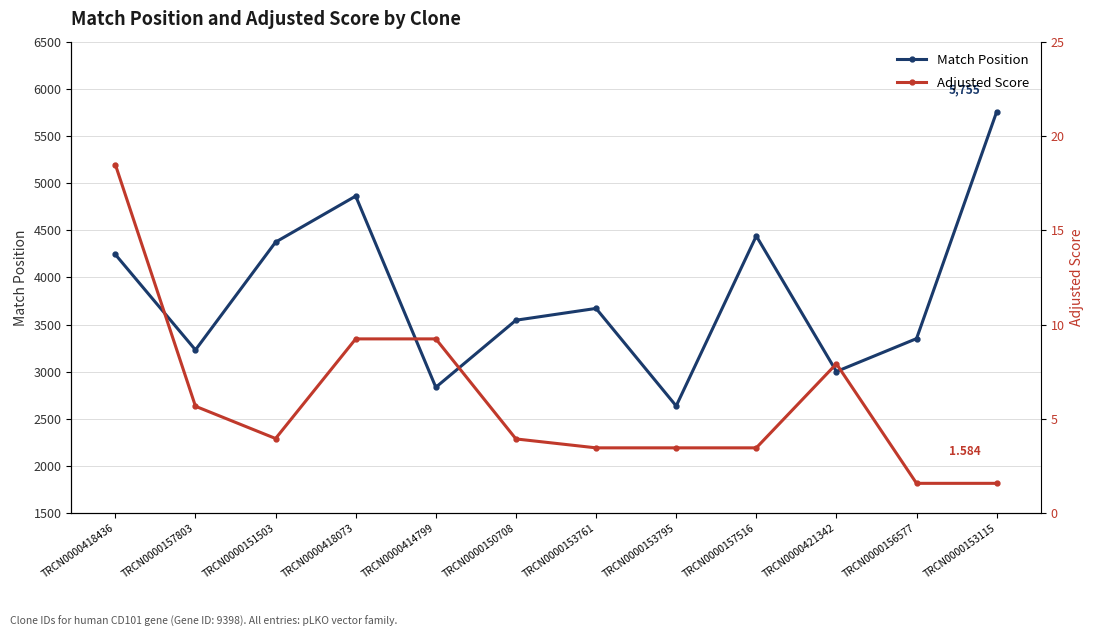

What is the smallest value displayed?

1.6